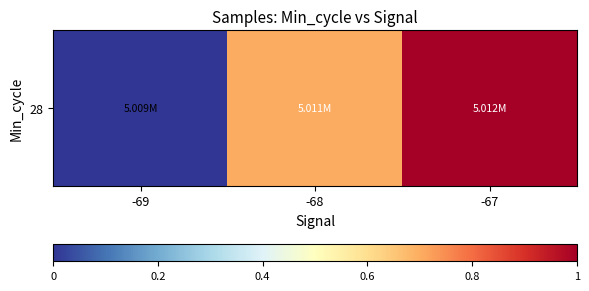

What is the maximum value shown in the chart?

1.0